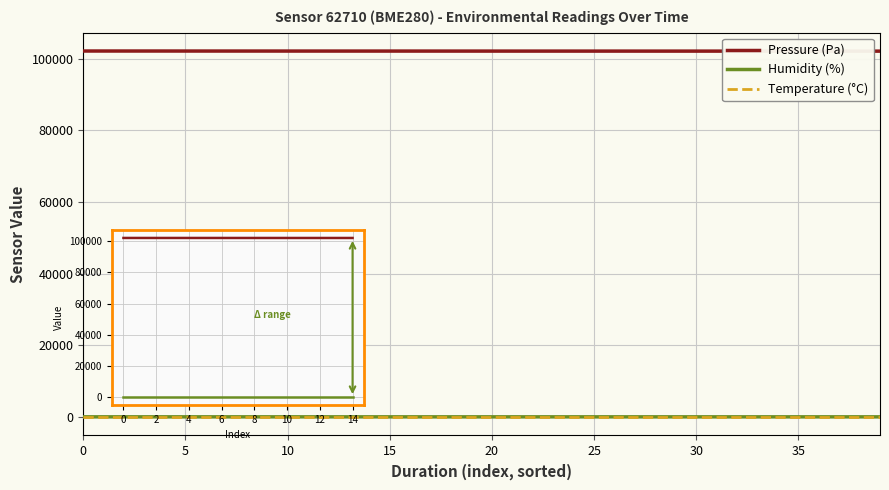

The pressure series shows 164605.9 at 18. True or false?

False